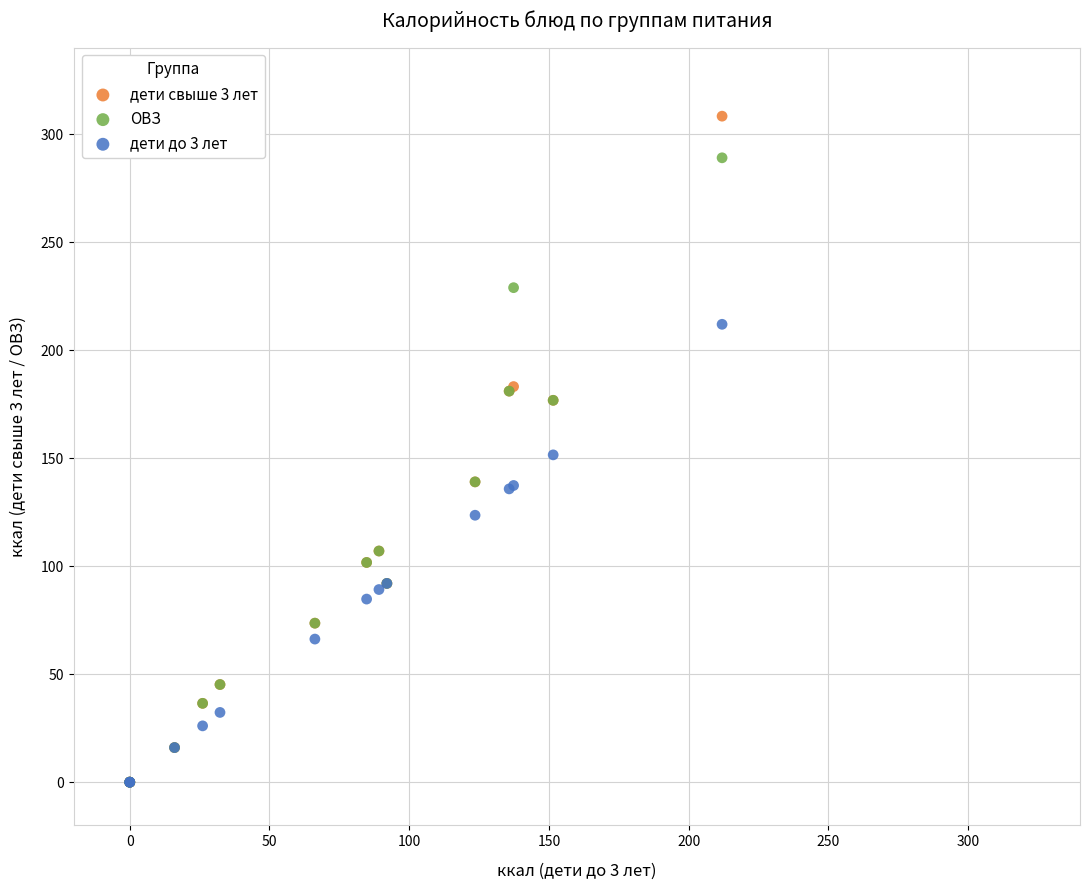

Which series reaches the maximum Y coordinate?

дети свыше 3 лет